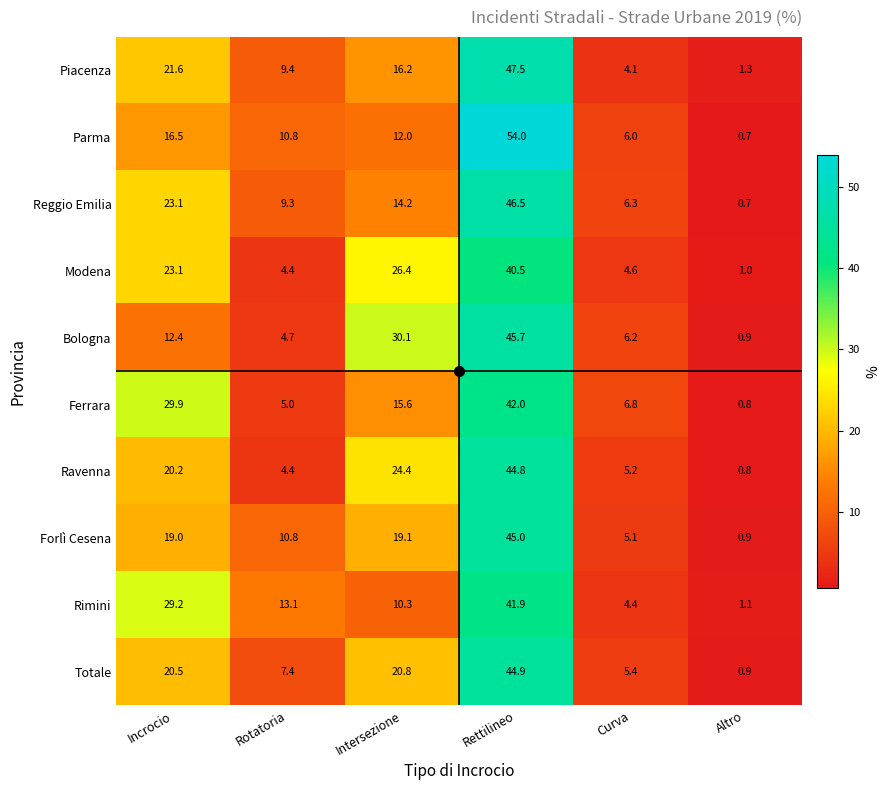

What is the minimum value for Forlì Cesena?

0.9